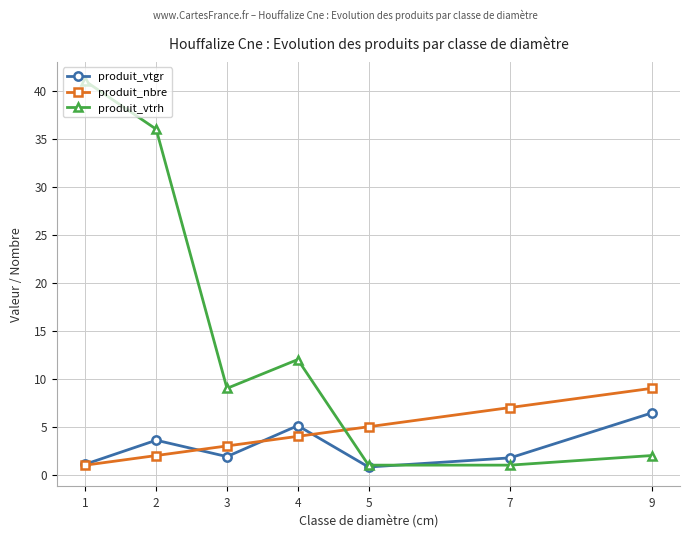

True or false: produit_vtrh and produit_nbre cross at least once.

True